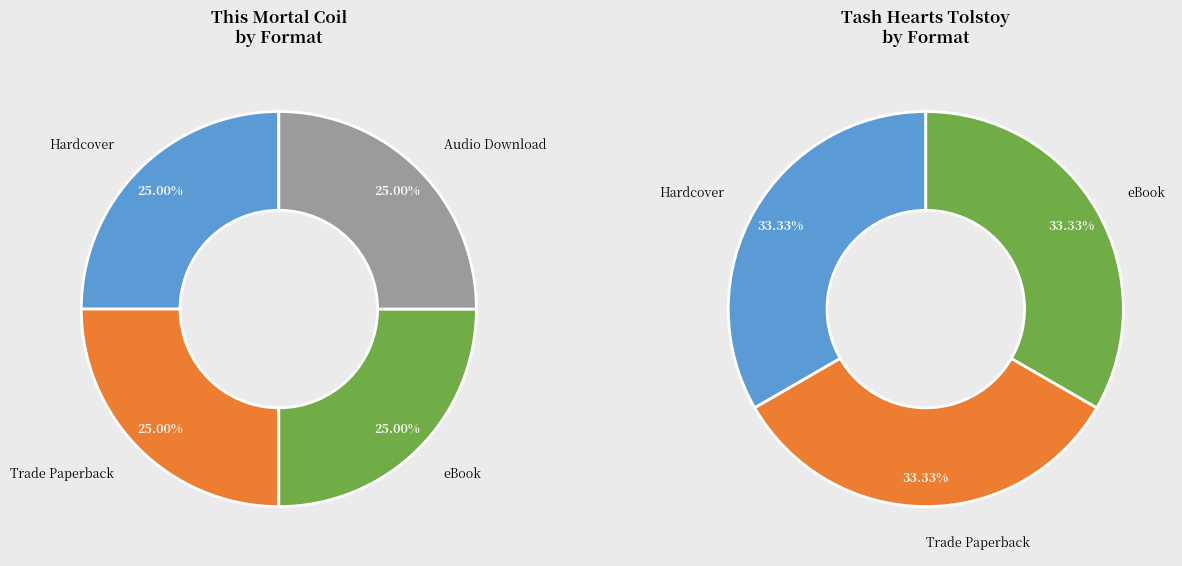

Combined, do Audio Download and Trade Paperback account for over 50%?

No